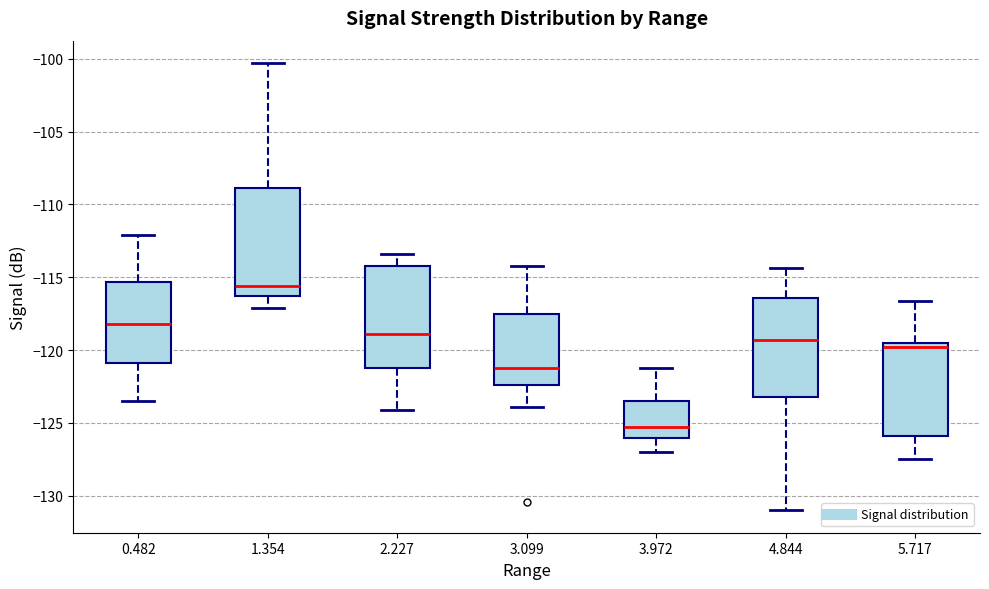

Reading left to right, transcribe this box plot: for each box, give where its median line is, the range the box spans, and where its two whiskers end, as read against the y-axis. The values are not printed on the chart, so give them approximately, as read against the axis.

0.482: median -118.0, box -121.0 to -115.5, whiskers -123.5 to -112.0
1.354: median -115.5, box -116.5 to -109.0, whiskers -117.0 to -100.5
2.227: median -119.0, box -121.0 to -114.0, whiskers -124.0 to -113.5
3.099: median -121.0, box -122.5 to -117.5, whiskers -124.0 to -114.0
3.972: median -125.5, box -126.0 to -123.5, whiskers -127.0 to -121.0
4.844: median -119.5, box -123.0 to -116.5, whiskers -131.0 to -114.5
5.717: median -120.0, box -126.0 to -119.5, whiskers -127.5 to -116.5